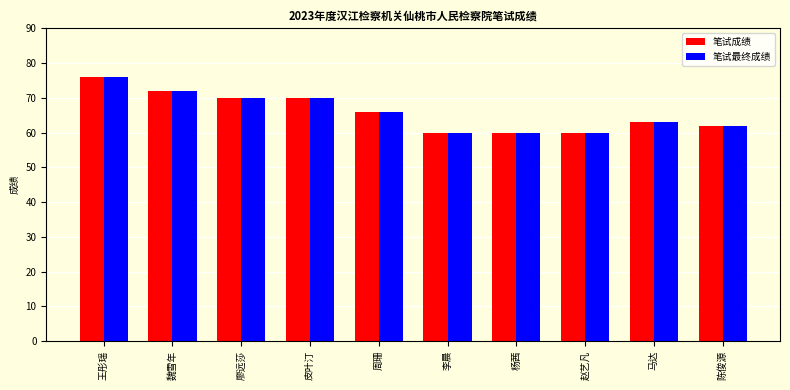

What position from the right is 周珊?

6